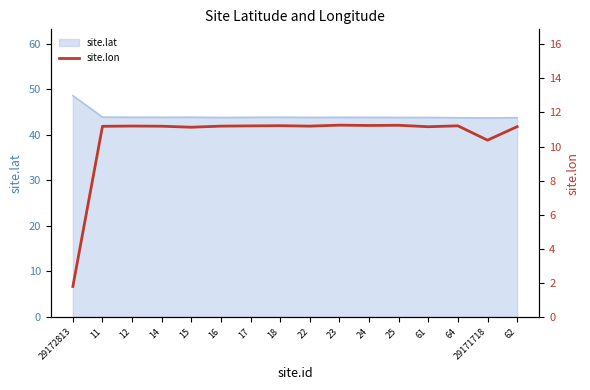

What position from the left is 17?

7